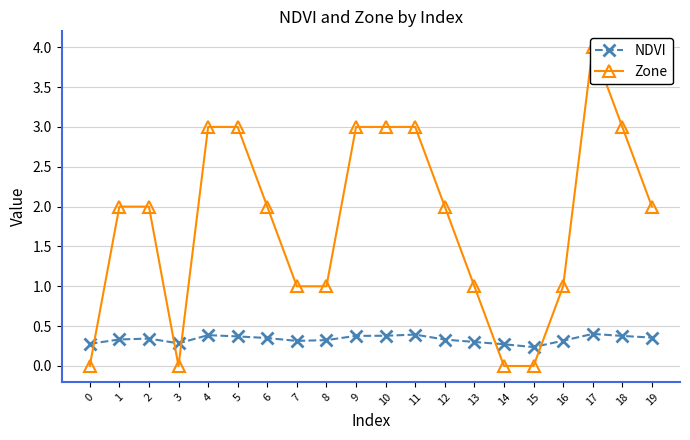

Between 2 and 11, which series saw the biggest shift?

Zone